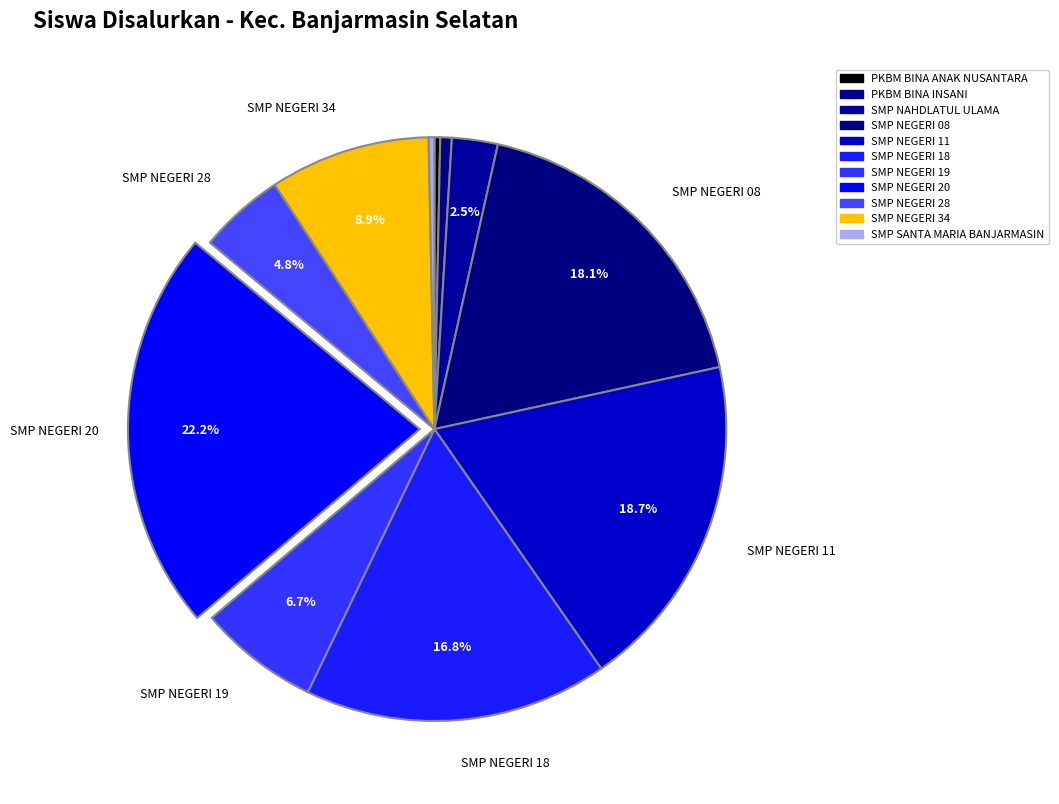

To the nearest percent, what is the difference between the SMP NEGERI 34 and SMP NEGERI 18 slice percentages?

8%